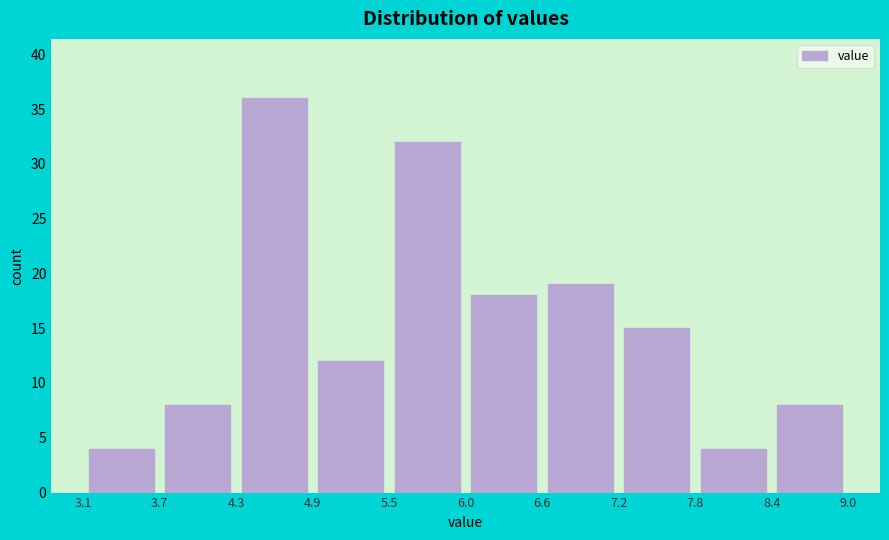

How tall is the bar that spans 7.2 to 7.8 on the x-axis? The values are not printed on the chart, so give them approximately, as read against the axis.

15